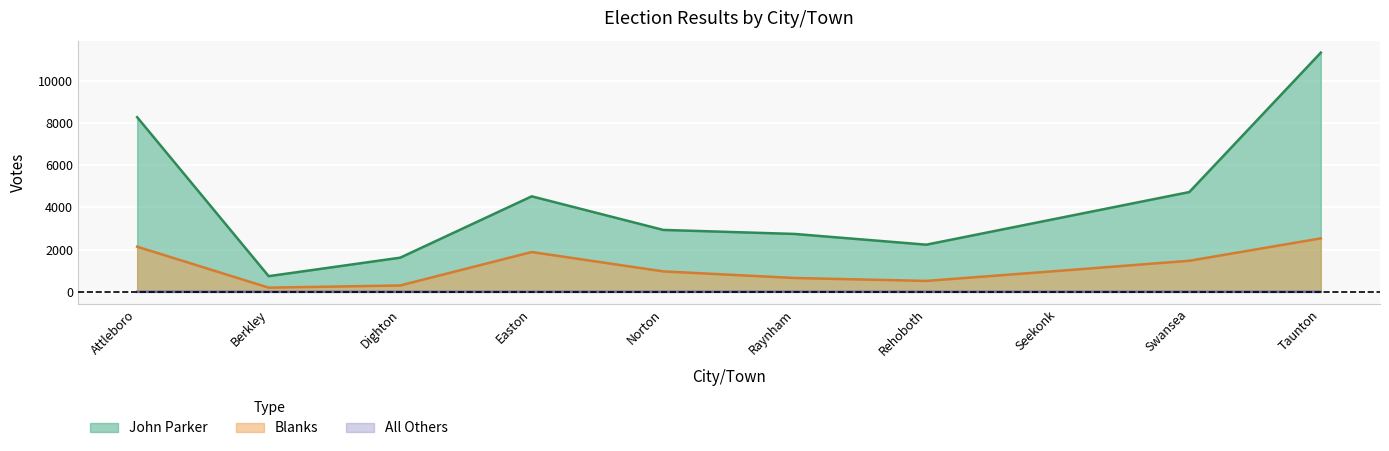

Is the value of John Parker at Rehoboth greater than the value of Blanks at Norton?

Yes